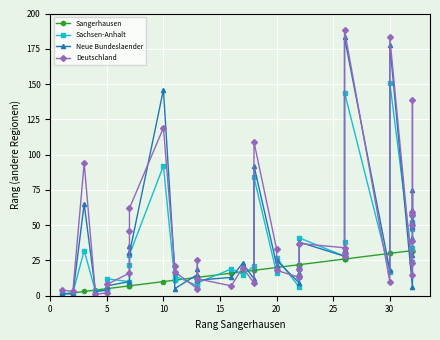

At which label is Sachsen-Anhalt closest to 76?

18